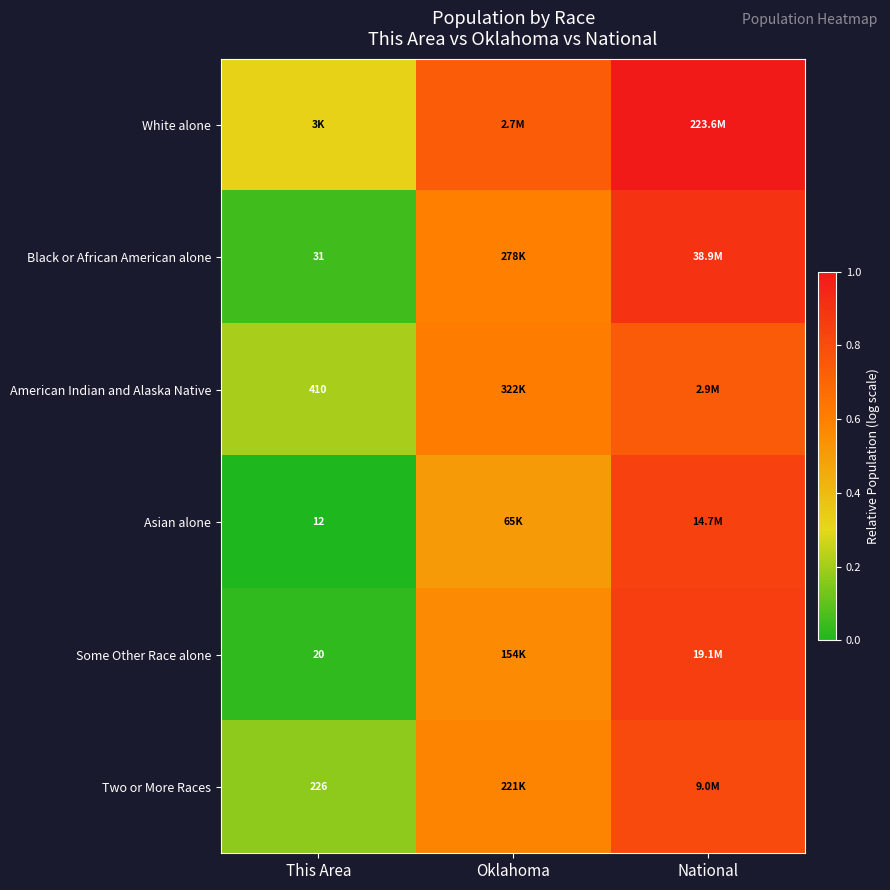

Is it true that Asian alone equals 1.3 at National?

False